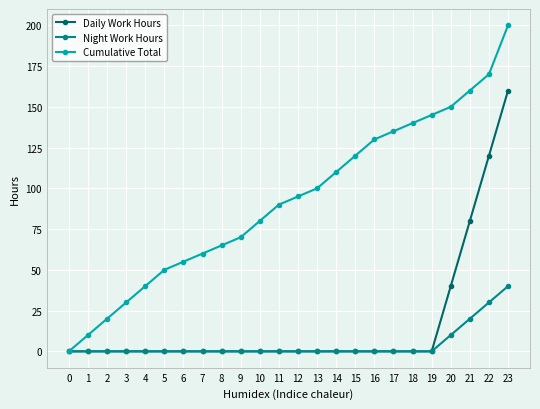

Does the chart display data point markers on the line(s)?

Yes